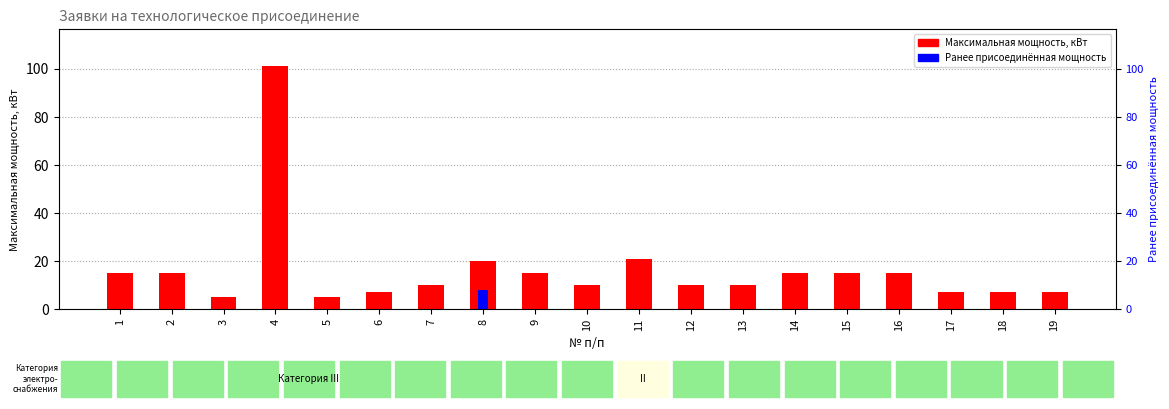

List the labels in order of Максимальная мощность, кВт value, largest first.

4, 11, 8, 1, 2, 9, 14, 15, 16, 7, 10, 12, 13, 6, 17, 18, 19, 3, 5